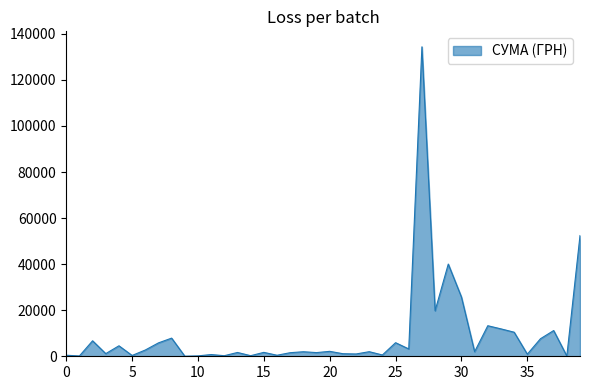

What is the difference between the maximum and minimum values?

134323.5